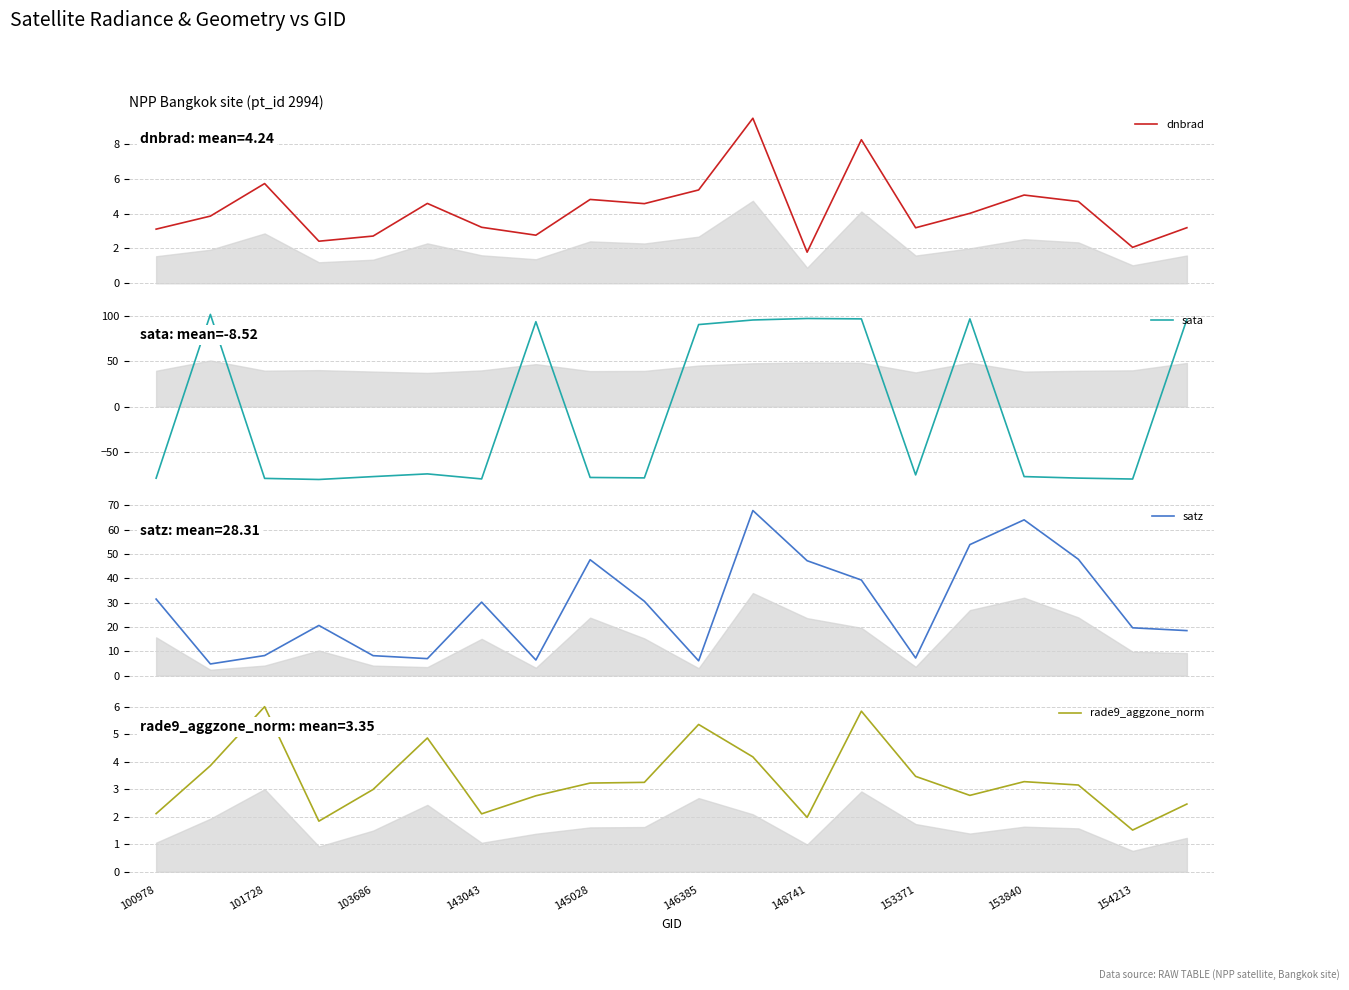

Reading right to left, list all the values displayed in this chart.

dnbrad: 3.2	2.1	4.7	5.1	4.0	3.2	8.2	1.8	9.5	5.4	4.6	4.8	2.8	3.2	4.6	2.7	2.4	5.7	3.9	3.1
sata: 96.4	-80.1	-79.1	-77.4	96.9	-75.5	96.9	97.4	95.7	90.7	-78.8	-78.4	93.8	-80.0	-74.4	-77.4	-80.6	-79.4	101.9	-79.1
satz: 18.5	19.6	47.8	64.0	53.8	7.2	39.3	47.2	67.8	6.1	30.5	47.6	6.4	30.2	7.0	8.2	20.6	8.2	4.8	31.4
rade9_aggzone_norm: 2.5	1.5	3.2	3.3	2.8	3.5	5.8	2.0	4.2	5.4	3.3	3.2	2.8	2.1	4.9	3.0	1.8	6.0	3.9	2.1